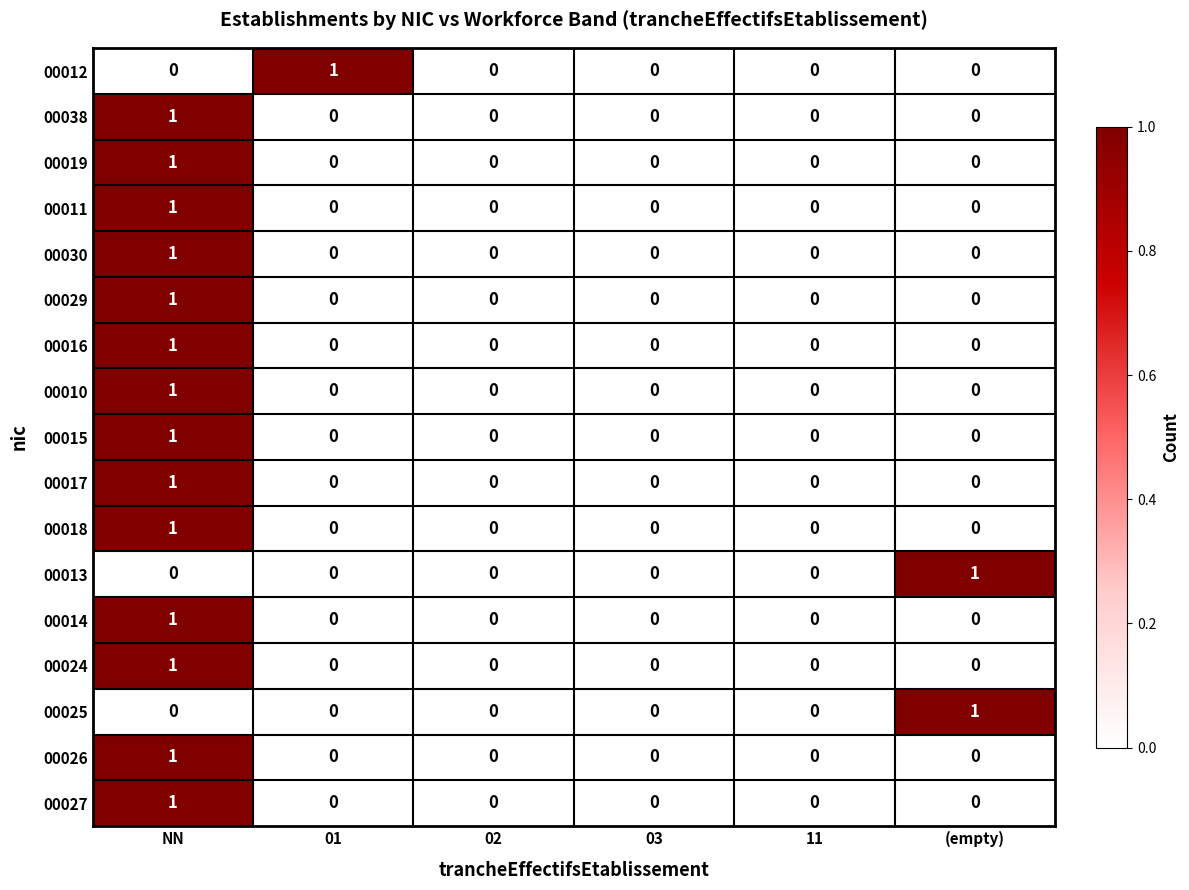

Count the 00029 values in the range 0 to 1.

6